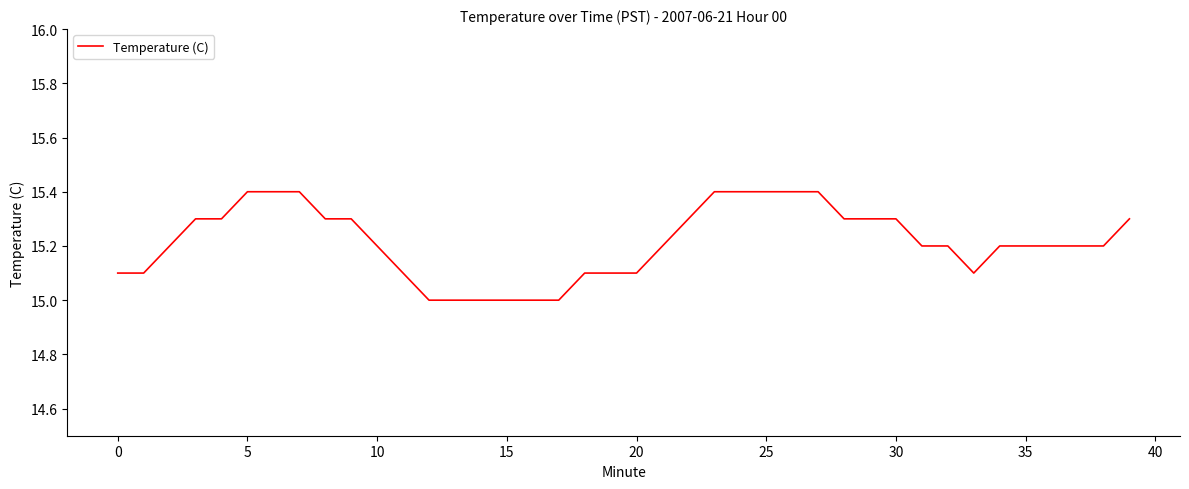

What is the greatest value displayed?

15.4